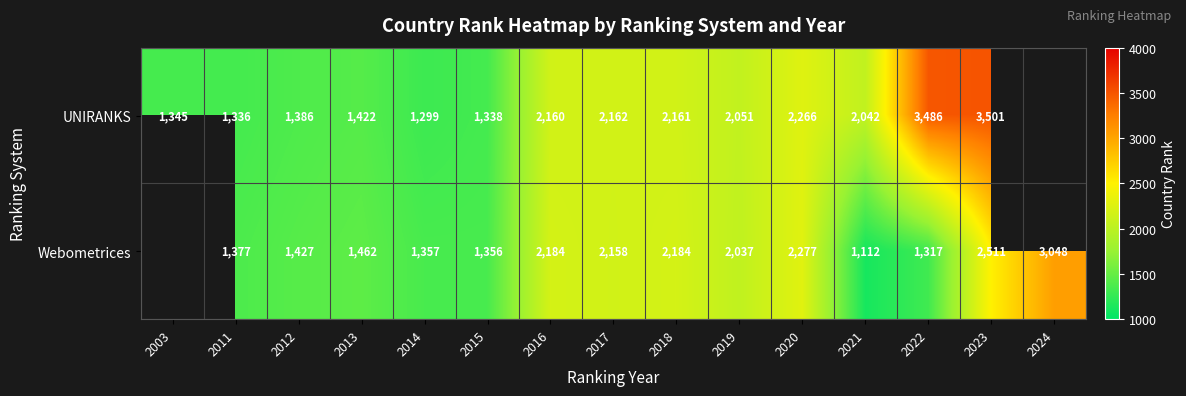

True or false: UNIRANKS has a value of 1237 at 2019.

False